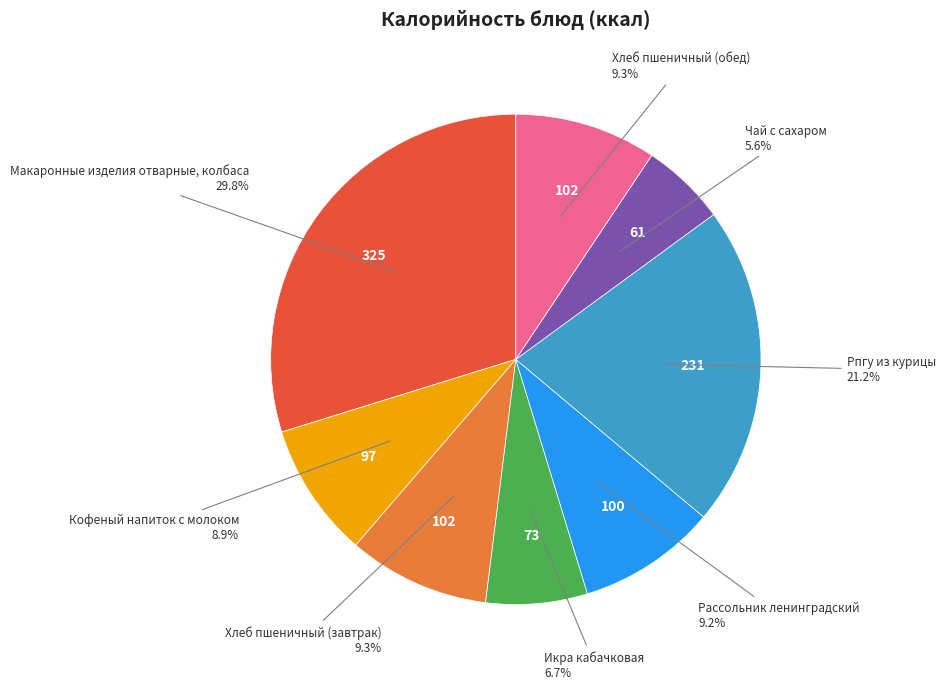

Is there a majority slice in this chart?

No